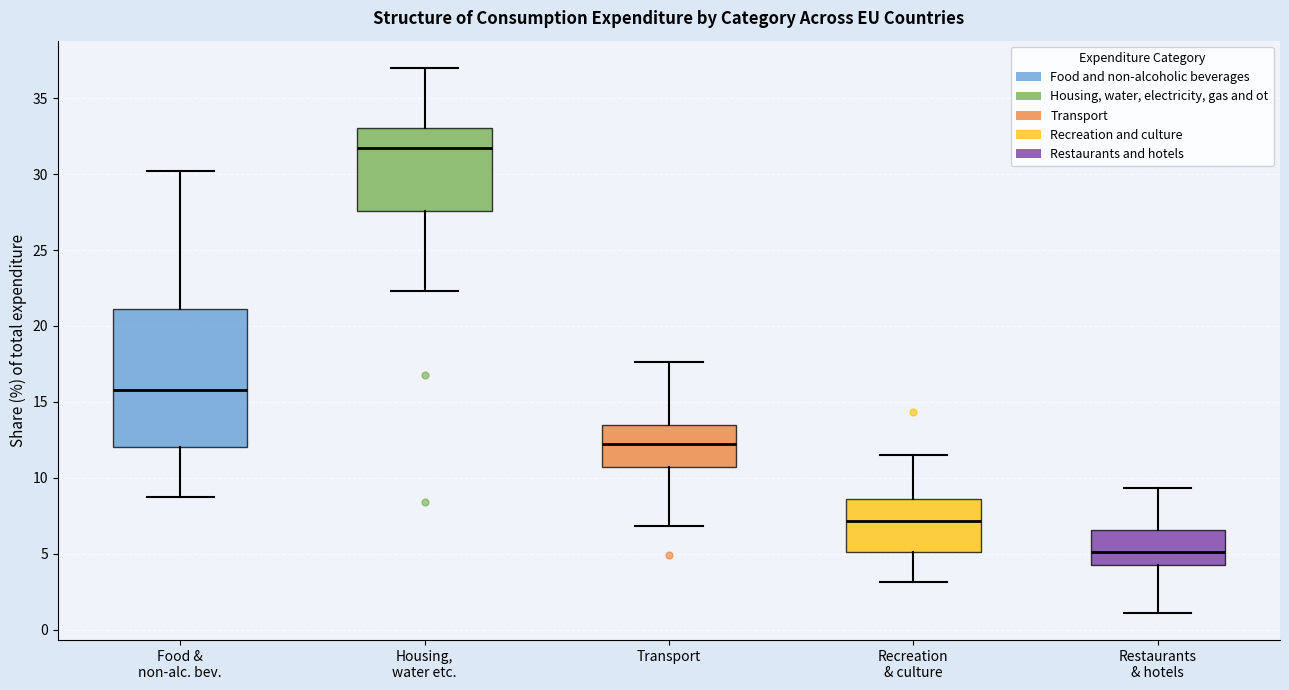

Where is the lower edge of the box for Housing, water etc. on the y-axis? The values are not printed on the chart, so give them approximately, as read against the axis.

27.5